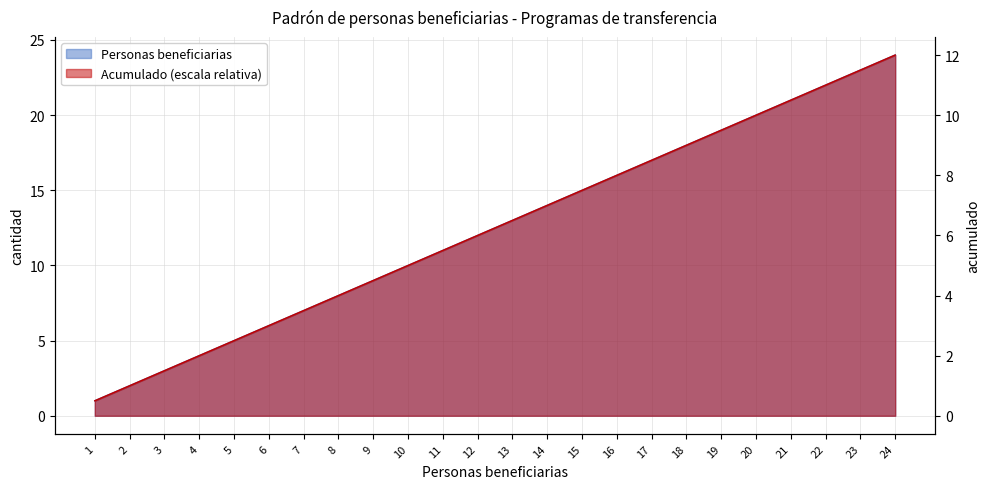

Reading left to right, what are all the values shown in this chart?

1=1	2=2	3=3	4=4	5=5	6=6	7=7	8=8	9=9	10=10	11=11	12=12	13=13	14=14	15=15	16=16	17=17	18=18	19=19	20=20	21=21	22=22	23=23	24=24